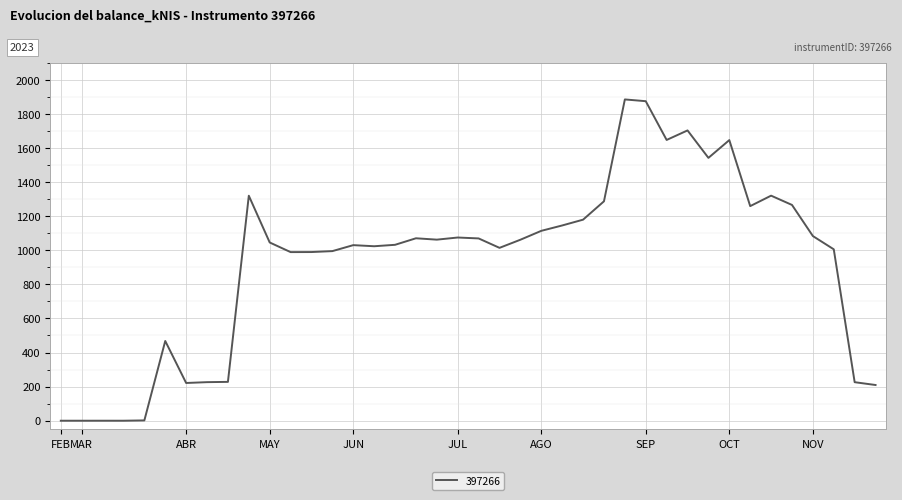

What is the maximum value shown in the chart?

1884.9